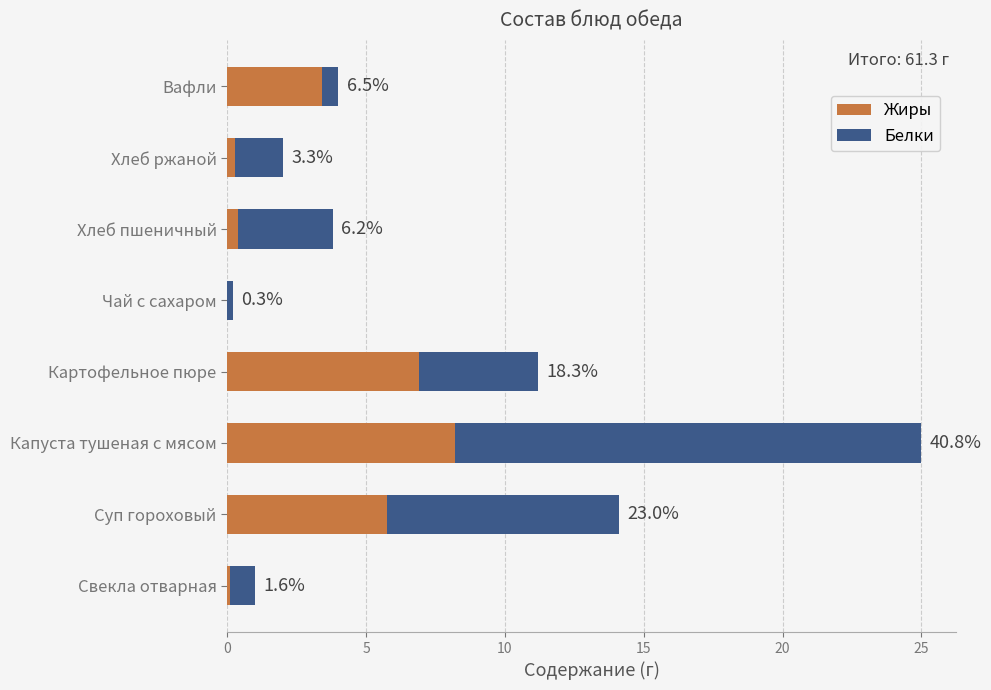

What are all the series names shown in the legend?

Жиры, Белки